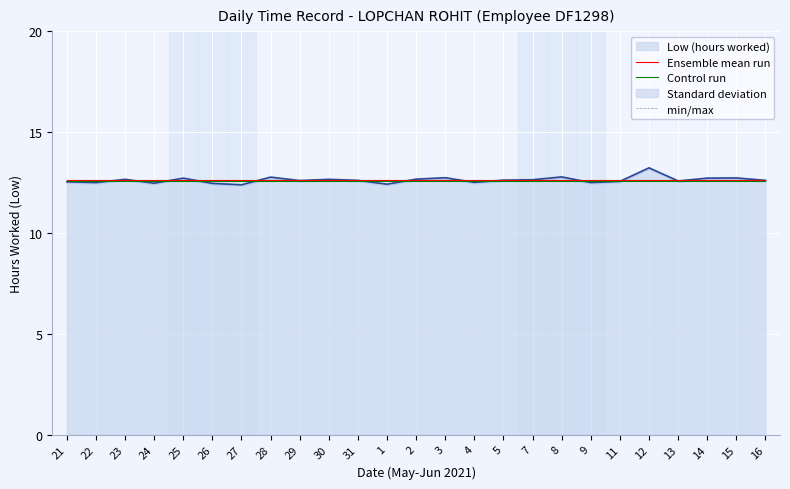

At how many categories does at least one series exceed 12?

25